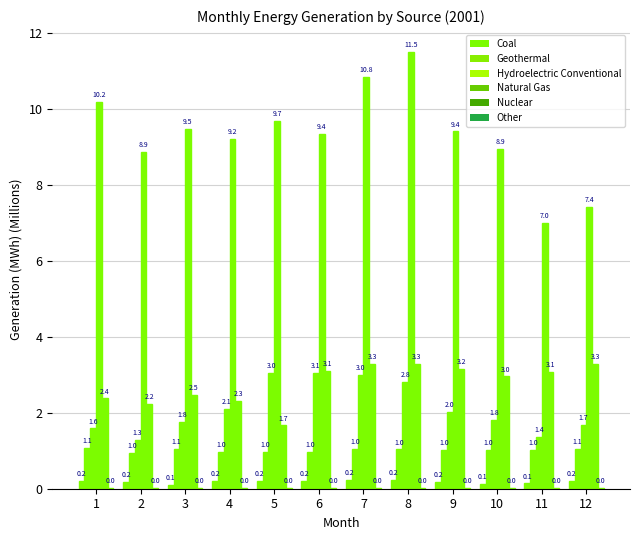

Are the bars horizontal?

No